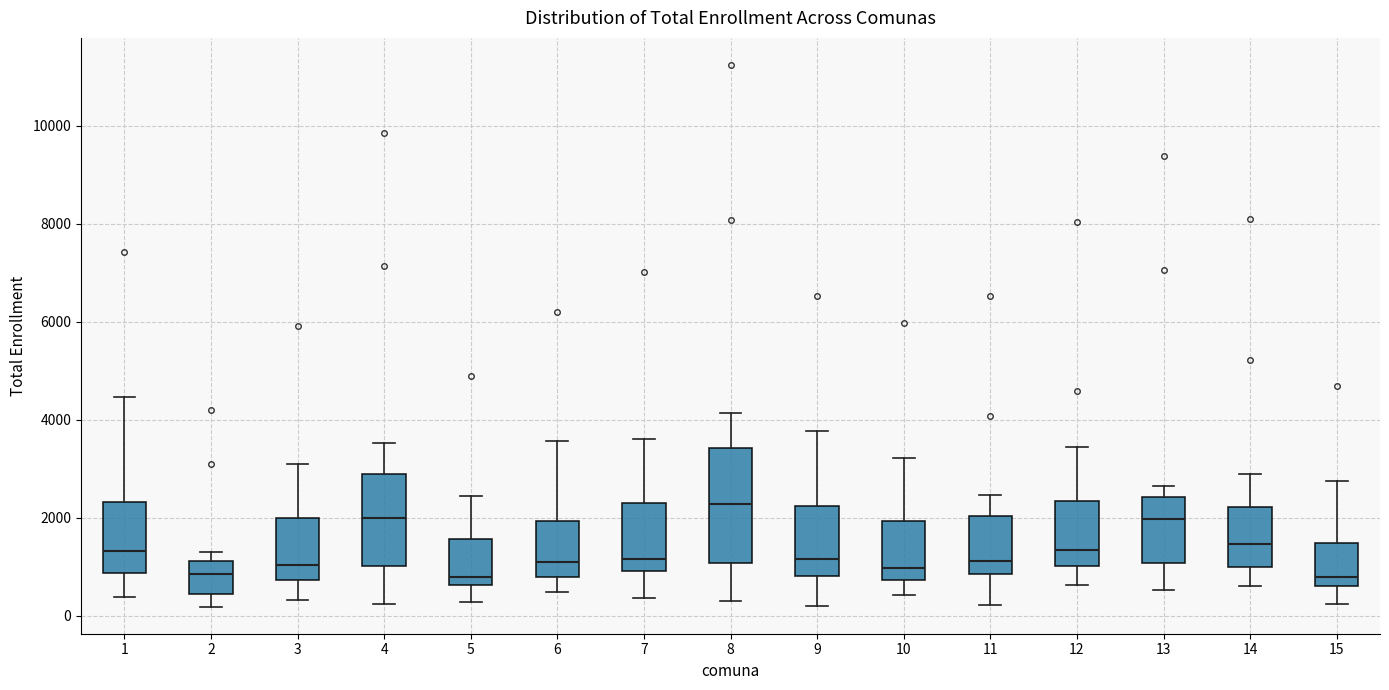

Reading left to right, read every box against the y-axis: the position of its median line, the range the box covers, and the ends of its whiskers. The values are not printed on the chart, so give them approximately, as read against the axis.

1: median 1400, box 800 to 2400, whiskers 400 to 4400
2: median 800, box 400 to 1200, whiskers 200 to 1200 (just above the box's upper edge)
3: median 1000, box 800 to 2000, whiskers 400 to 3200
4: median 2000, box 1000 to 2800, whiskers 200 to 3600
5: median 800, box 600 to 1600, whiskers 200 to 2400
6: median 1000, box 800 to 2000, whiskers 400 to 3600
7: median 1200, box 1000 to 2200, whiskers 400 to 3600
8: median 2200, box 1000 to 3400, whiskers 200 to 4200
9: median 1200, box 800 to 2200, whiskers 200 to 3800
10: median 1000, box 800 to 2000, whiskers 400 to 3200
11: median 1200, box 800 to 2000, whiskers 200 to 2400
12: median 1400, box 1000 to 2400, whiskers 600 to 3400
13: median 2000, box 1000 to 2400, whiskers 600 to 2600
14: median 1400, box 1000 to 2200, whiskers 600 to 2800
15: median 800, box 600 to 1400, whiskers 200 to 2800